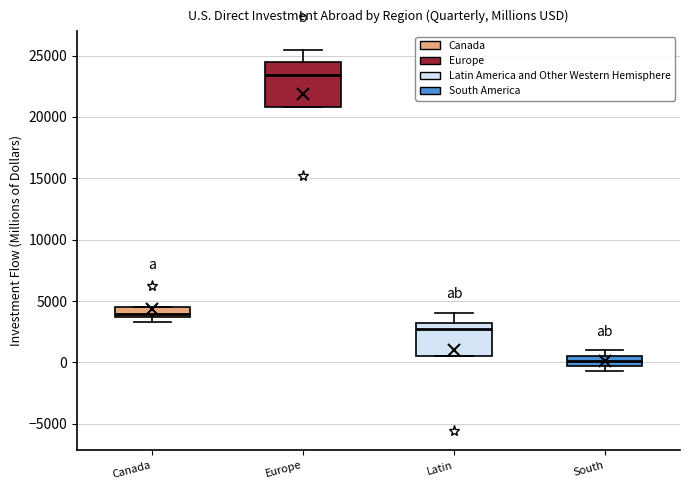

Where does the median line of the box for Canada sit on the y-axis? The values are not printed on the chart, so give them approximately, as read against the axis.

4000